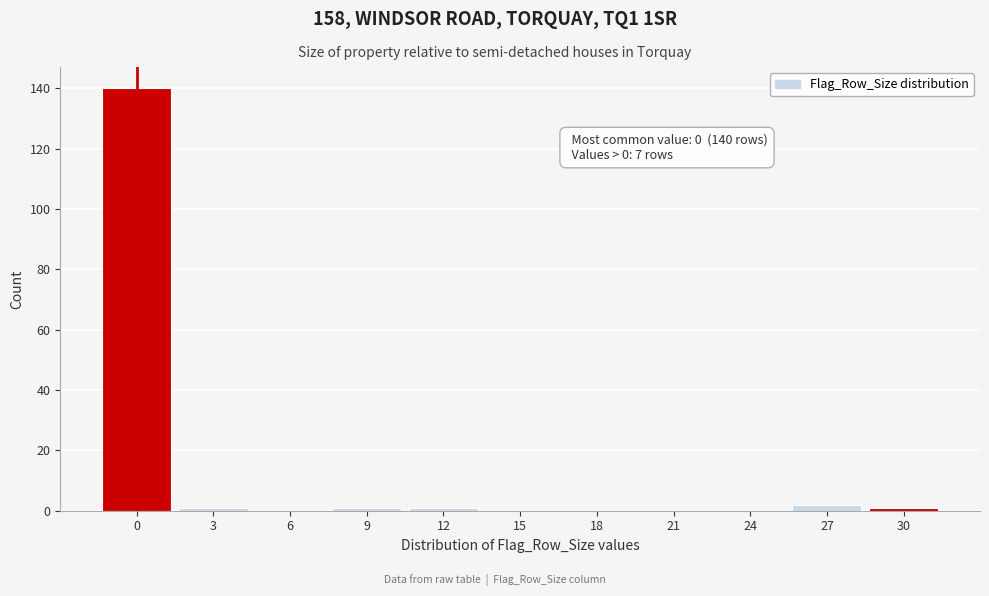

Reading left to right, extract all data points from this chart.

0=140	3=1	6=0	9=1	12=1	15=0	18=0	21=0	24=0	27=2	30=1